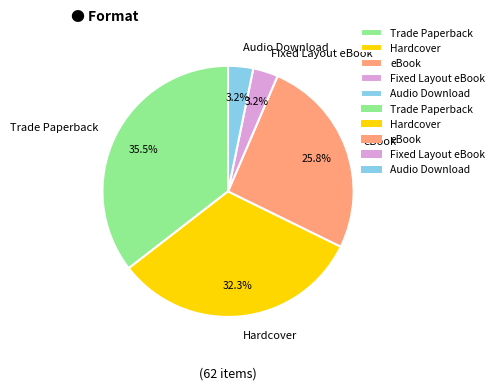

Which slice is the largest?

Trade Paperback